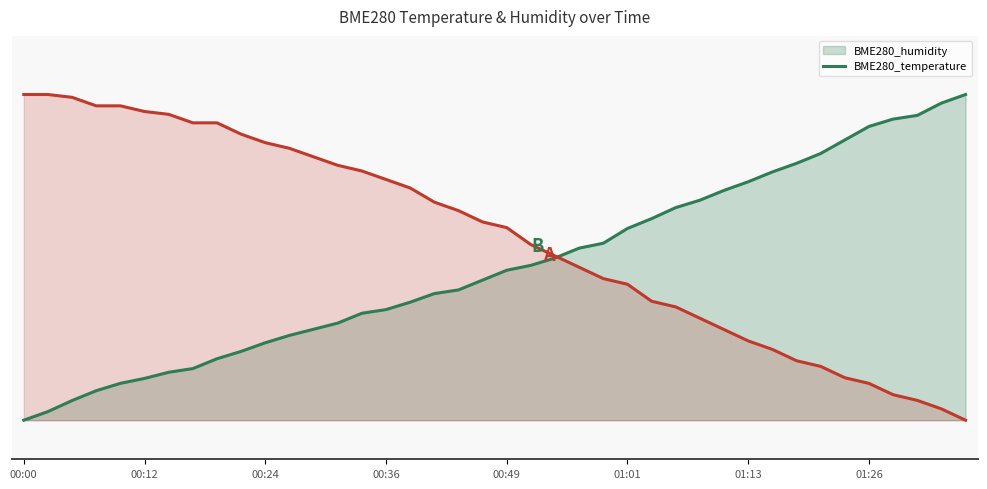

What is the average value of the BME280_humidity series?

0.5